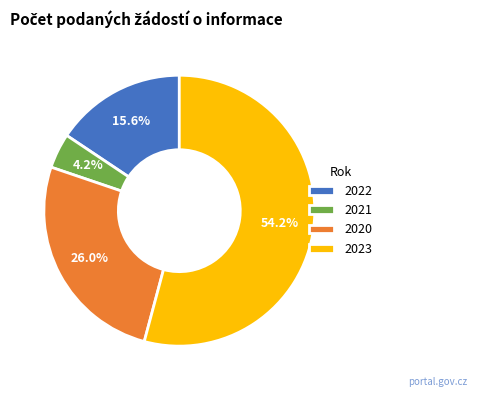

How many slices are in this pie chart?

4